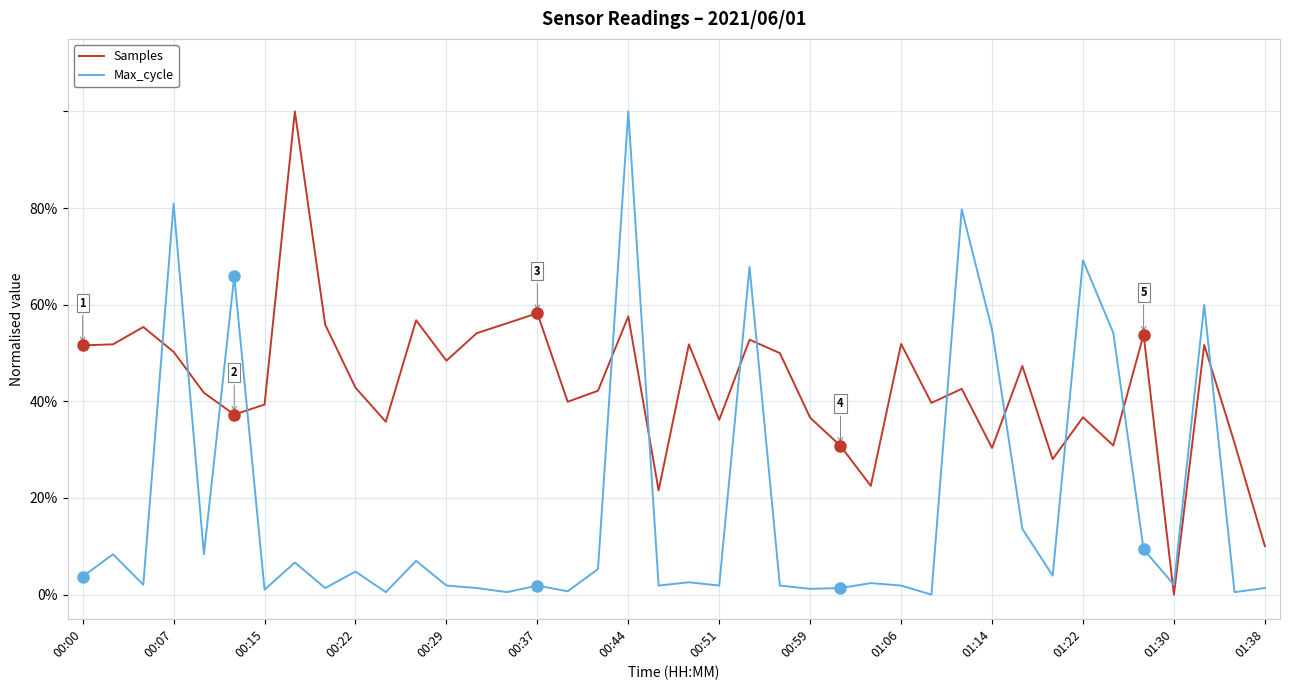

Does the chart have visible grid lines?

Yes